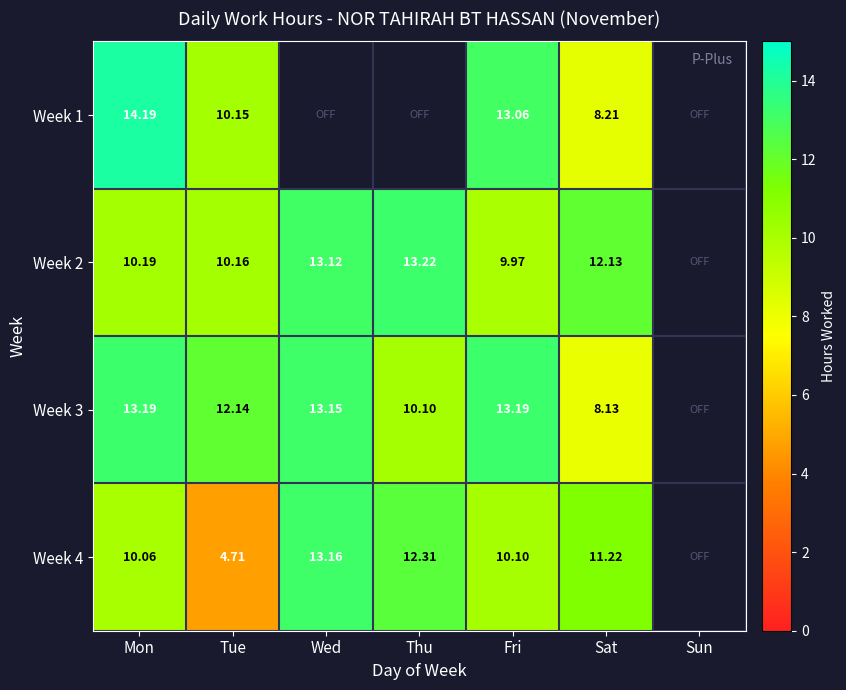

What is the maximum value shown in the chart?

14.2